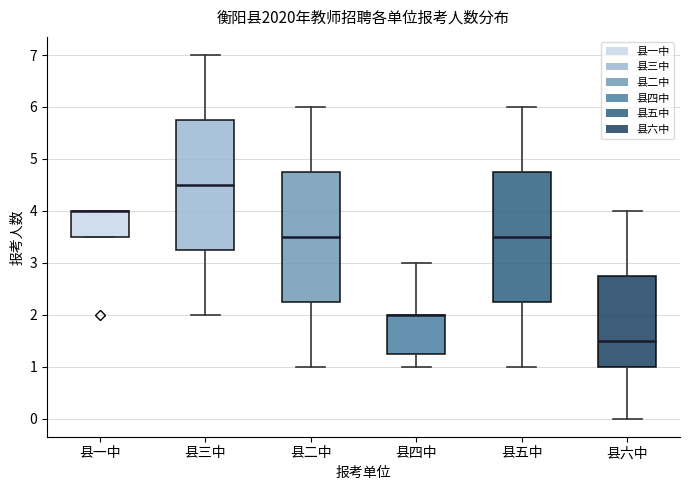

Where does the median line of the box for 县六中 sit on the y-axis? The values are not printed on the chart, so give them approximately, as read against the axis.

1.5